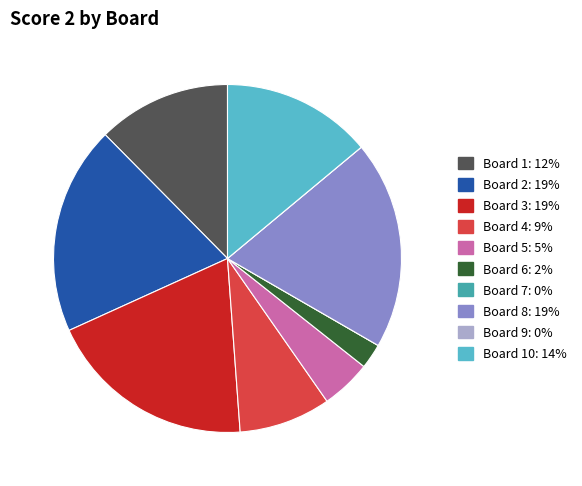

Does any single category account for the majority?

No